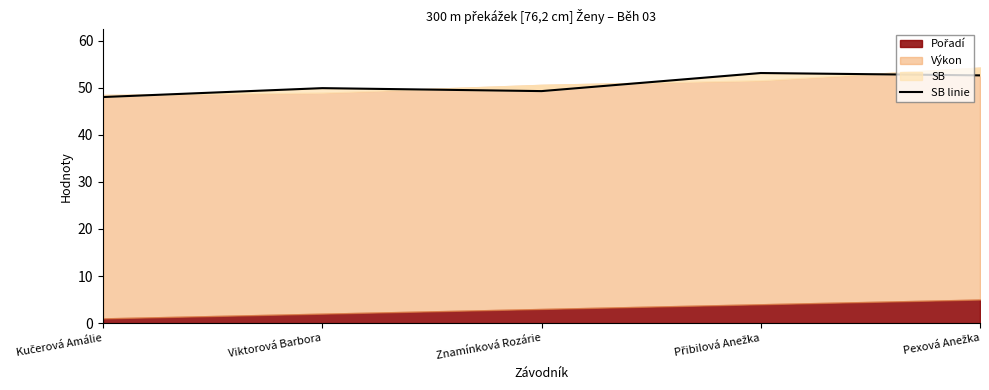

Reading right to left, list all the values displayed in this chart.

52.6	53.1	49.3	49.9	48.0